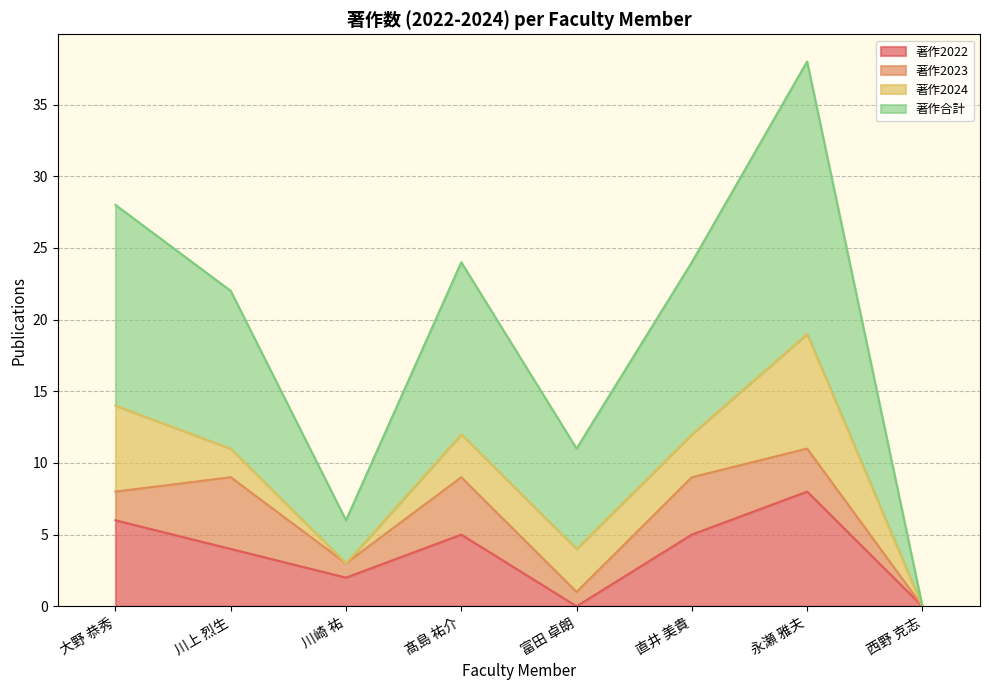

In 著作合計, how many points are lower than both neighbors (excluding endpoints)?

2